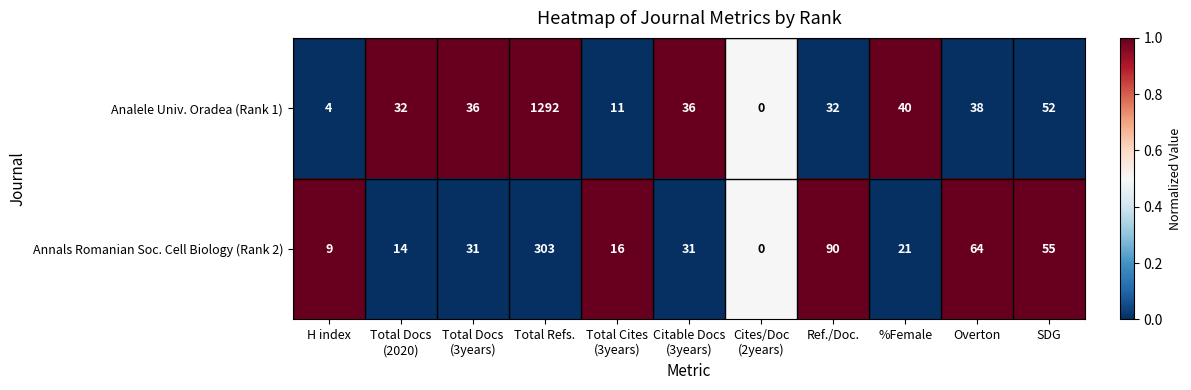

The value of Analele Univ. Oradea (Rank 1) at Total Refs. is 1292. True or false?

True